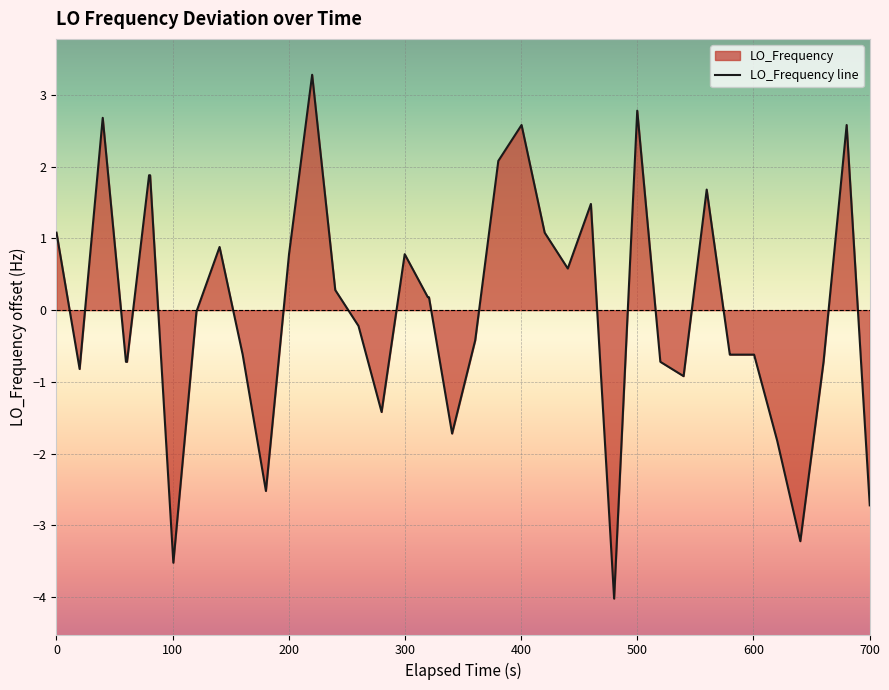

What is the greatest value displayed?

3.3